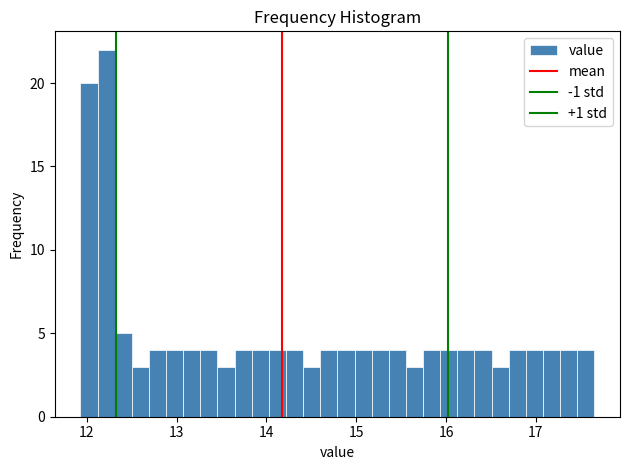

Around what value on the x-axis is the tallest bar? Give the approximate position of its centre, as read against the axis.

12.2